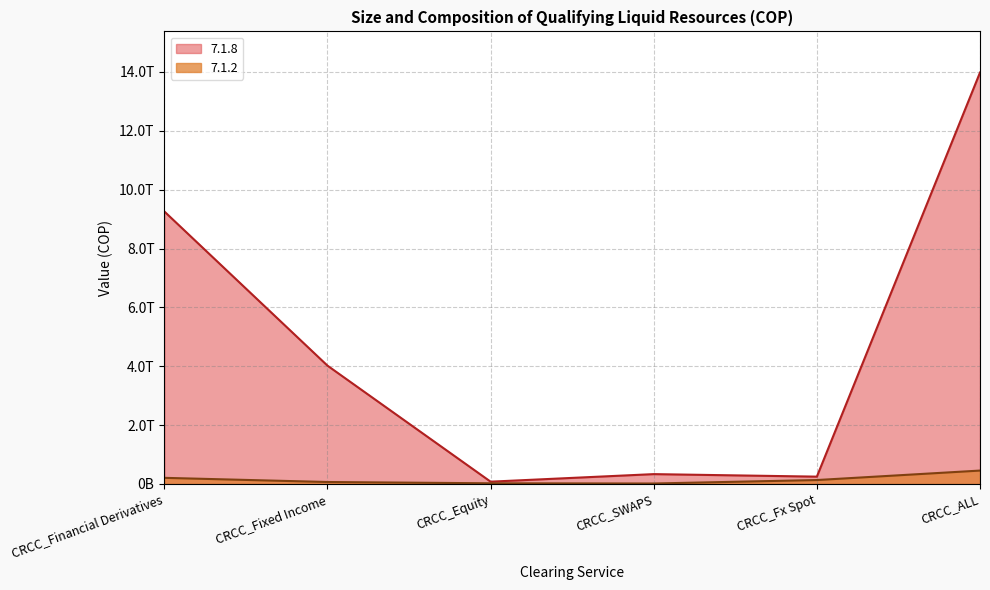

What are all the series names shown in the legend?

7.1.8, 7.1.2